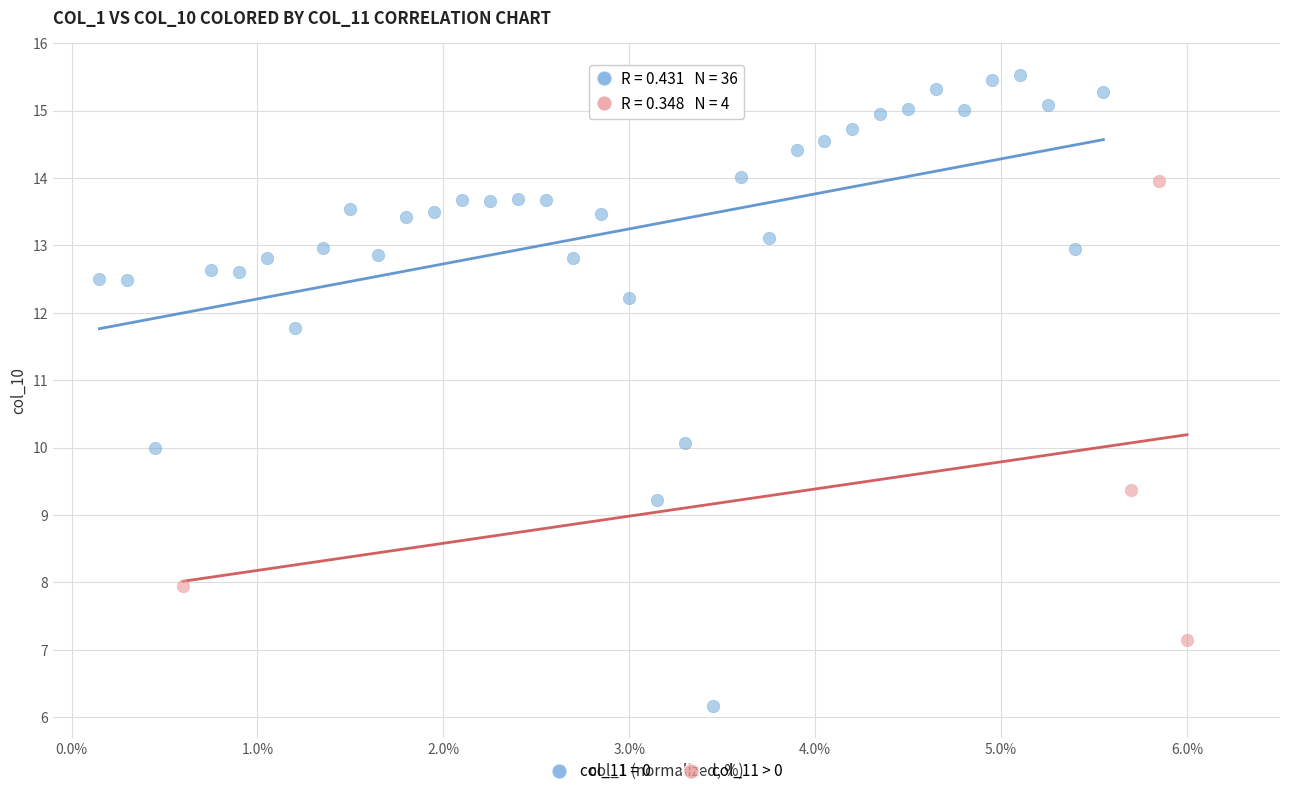

Which series has the largest Y range (max minus min)?

col_11 = 0